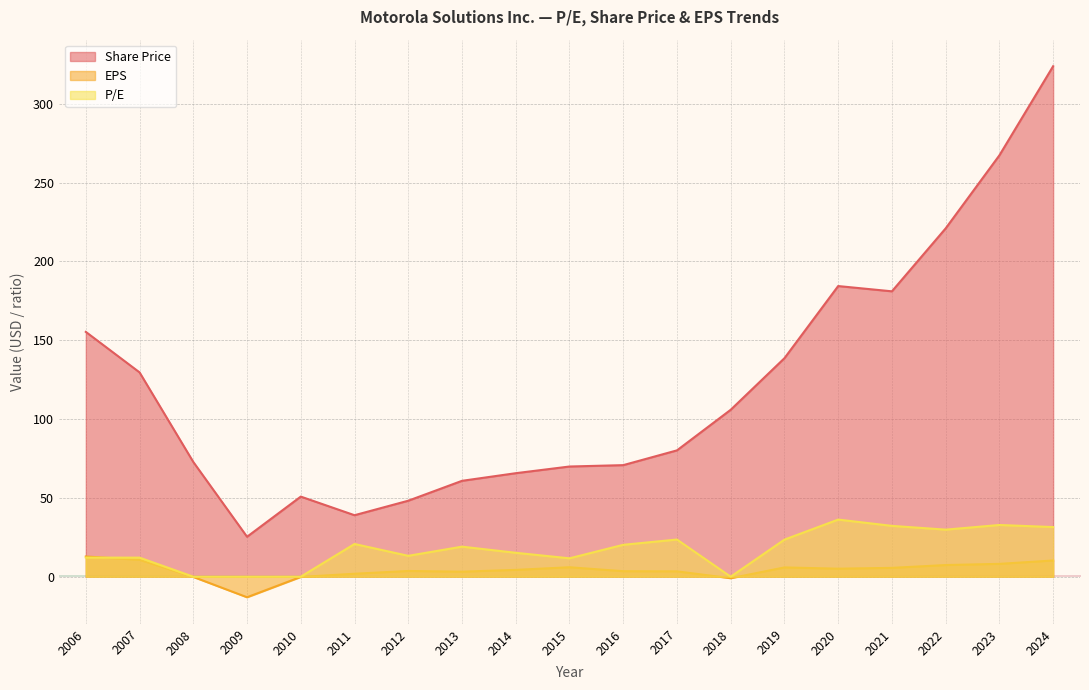

How many distinct data groups are displayed?

3